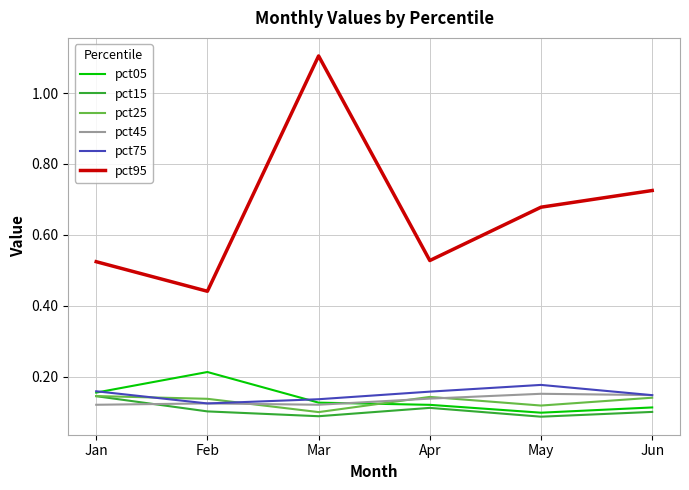

Between which two adjacent categories do pct25 and pct75 first intersect?

Jan and Feb